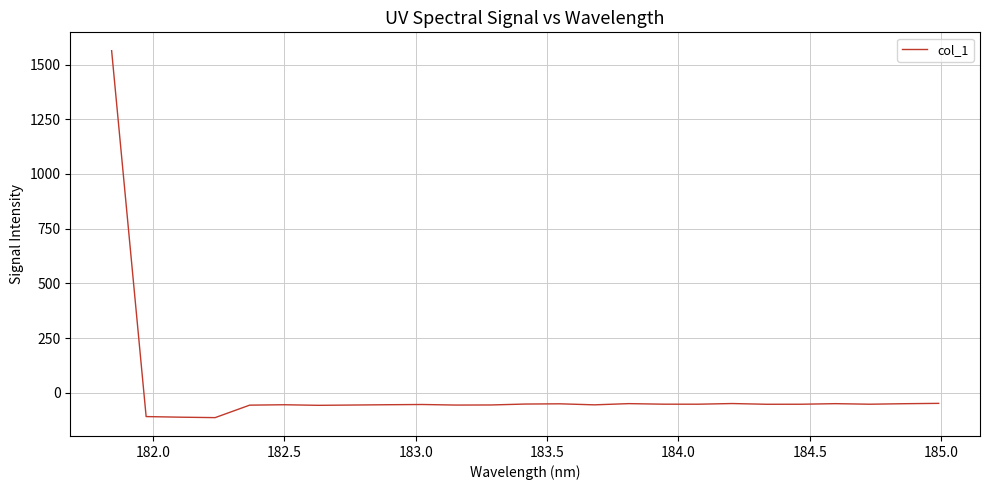

How many lines are shown in the chart?

1